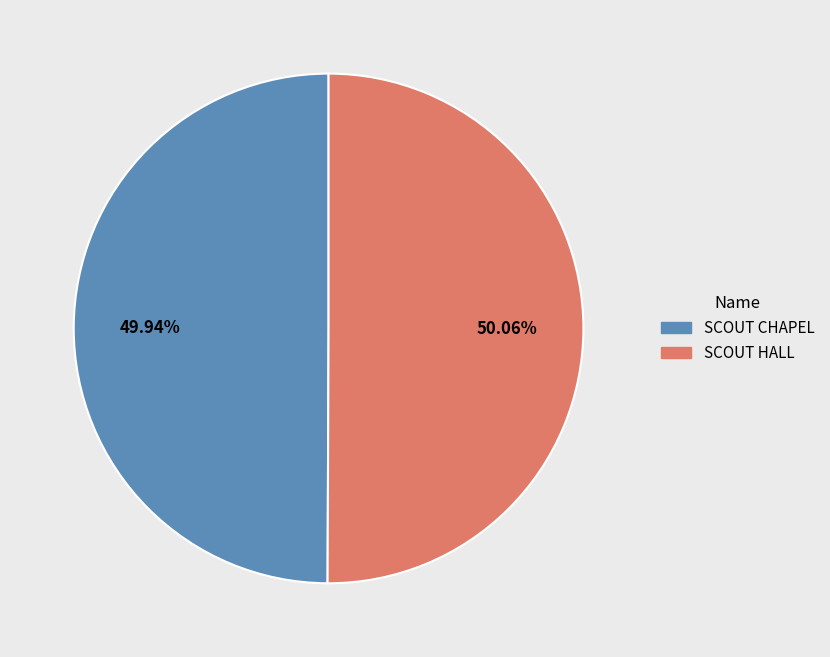

Approximately how many times larger is the value at SCOUT CHAPEL compared to SCOUT HALL?

1.0